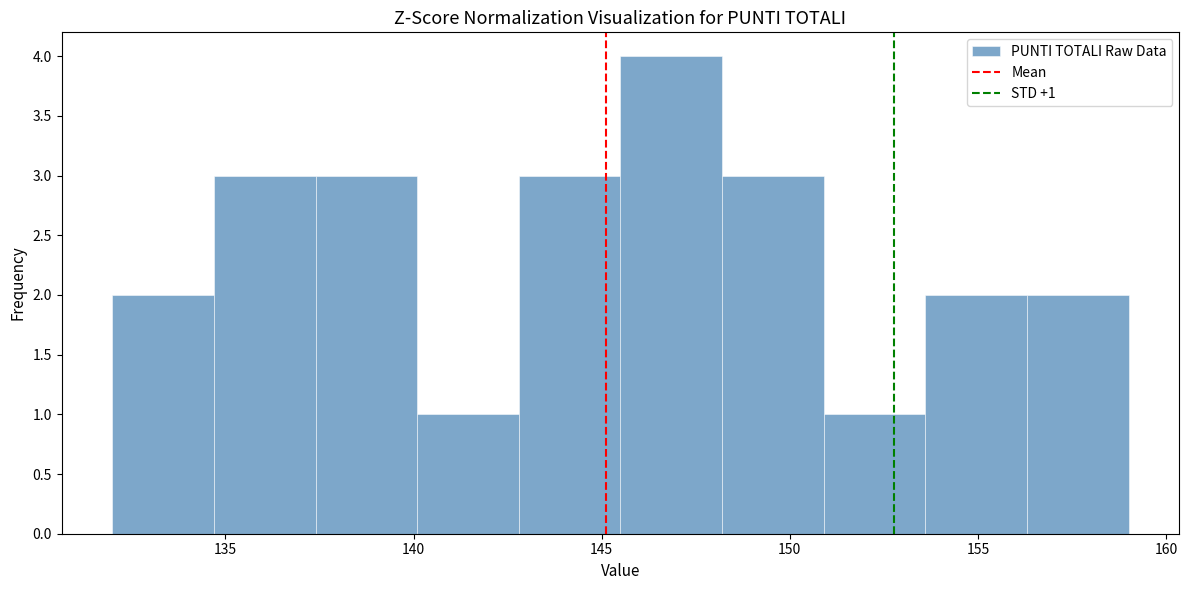

Which range on the x-axis has the tallest bar?

145.5 to 148.2